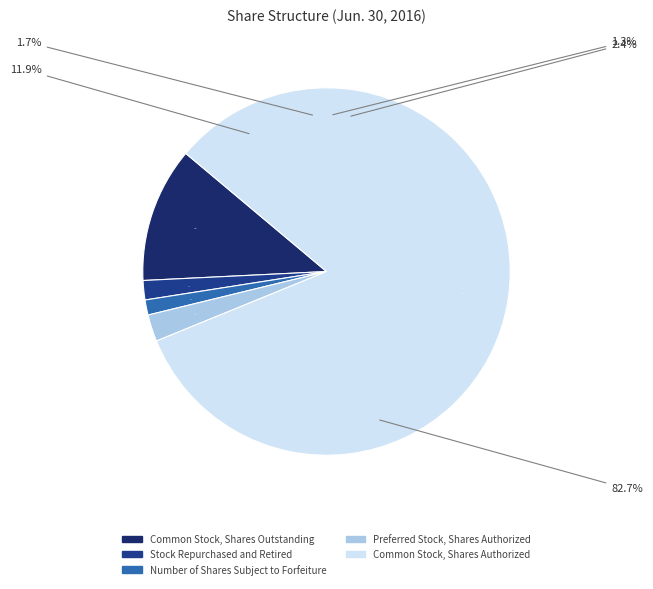

What percentage is the Common Stock, Shares Authorized slice, to the nearest percent?

83%